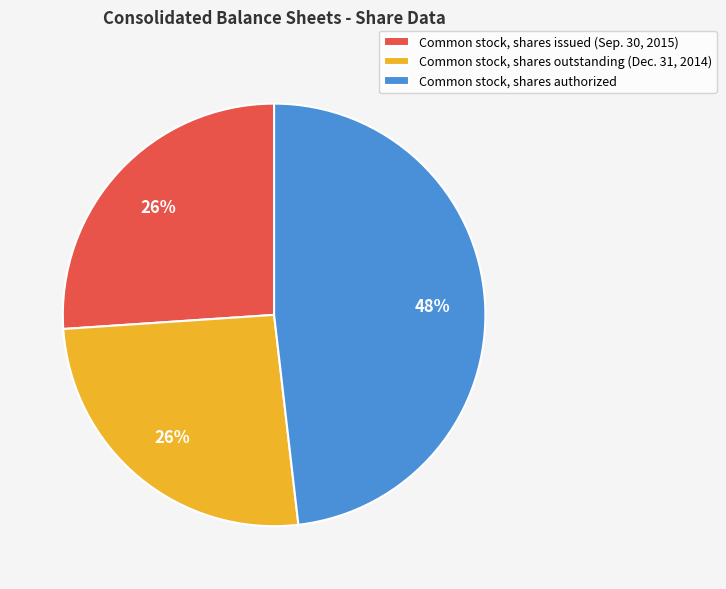

Do Common stock, shares issued (Sep. 30, 2015) and Common stock, shares authorized together represent more than half of the pie?

Yes